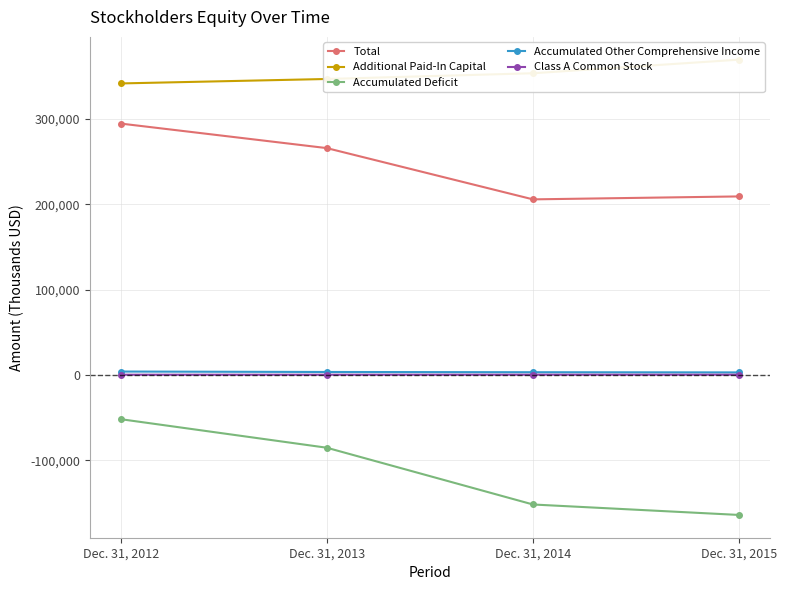

Is this an area chart (filled region under the line)?

No